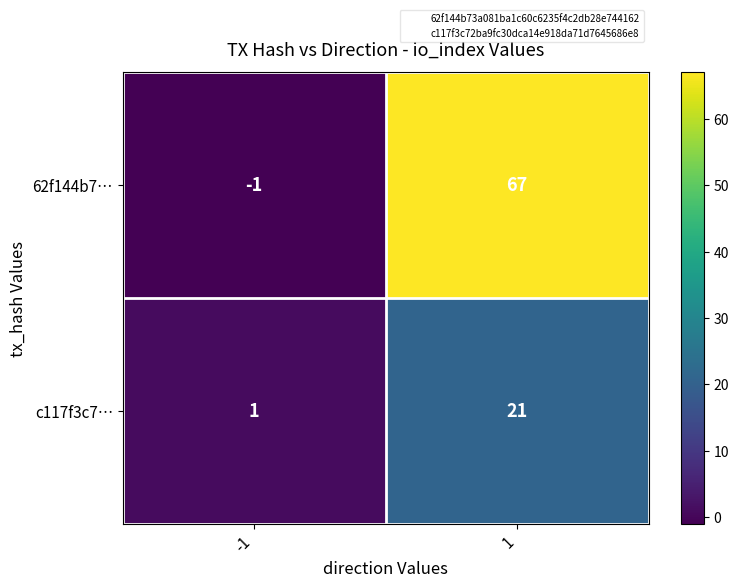

Is it true that c117f3c7… equals 2 at -1?

False